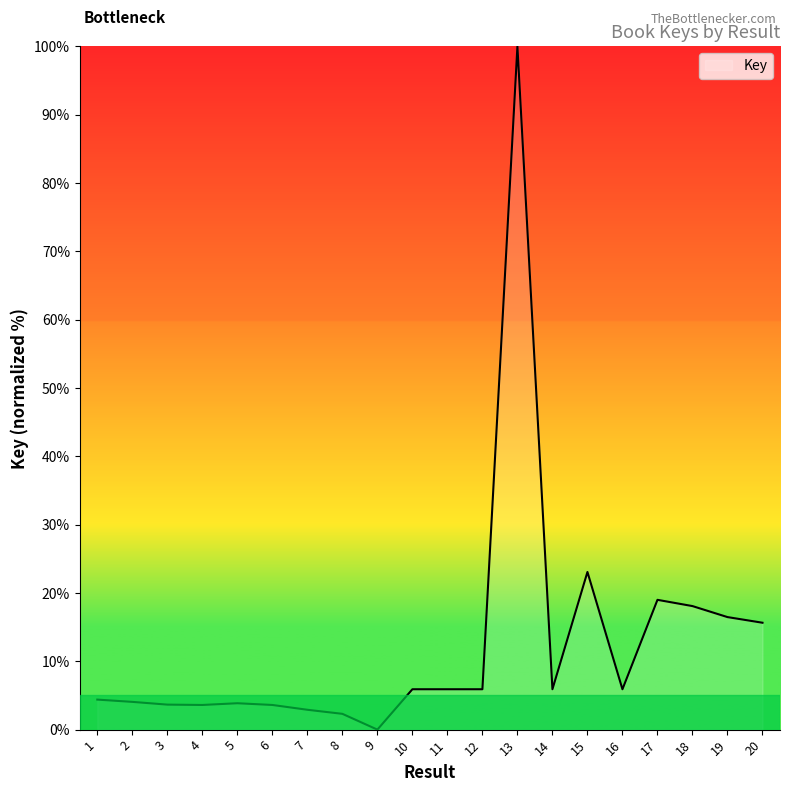

What is the change in value from 8 to 13?

+97.7